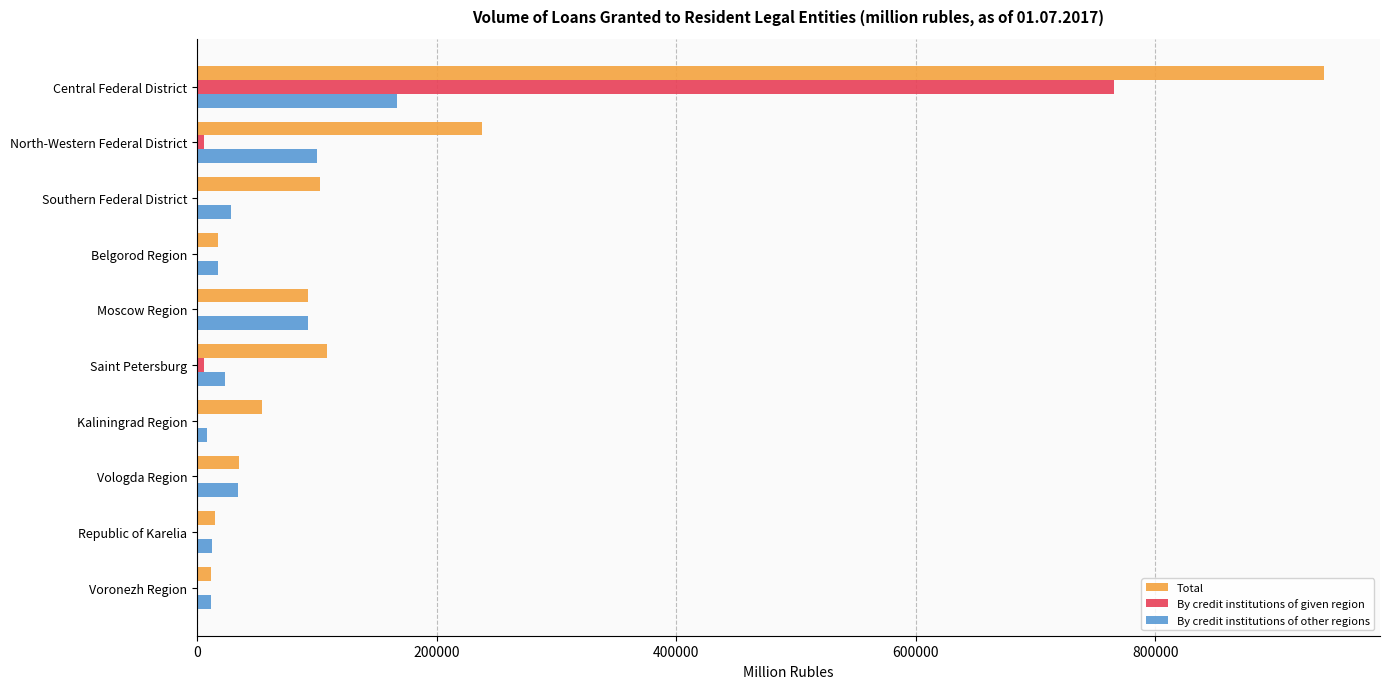

At which label is Total closest to 476296?

North-Western Federal District